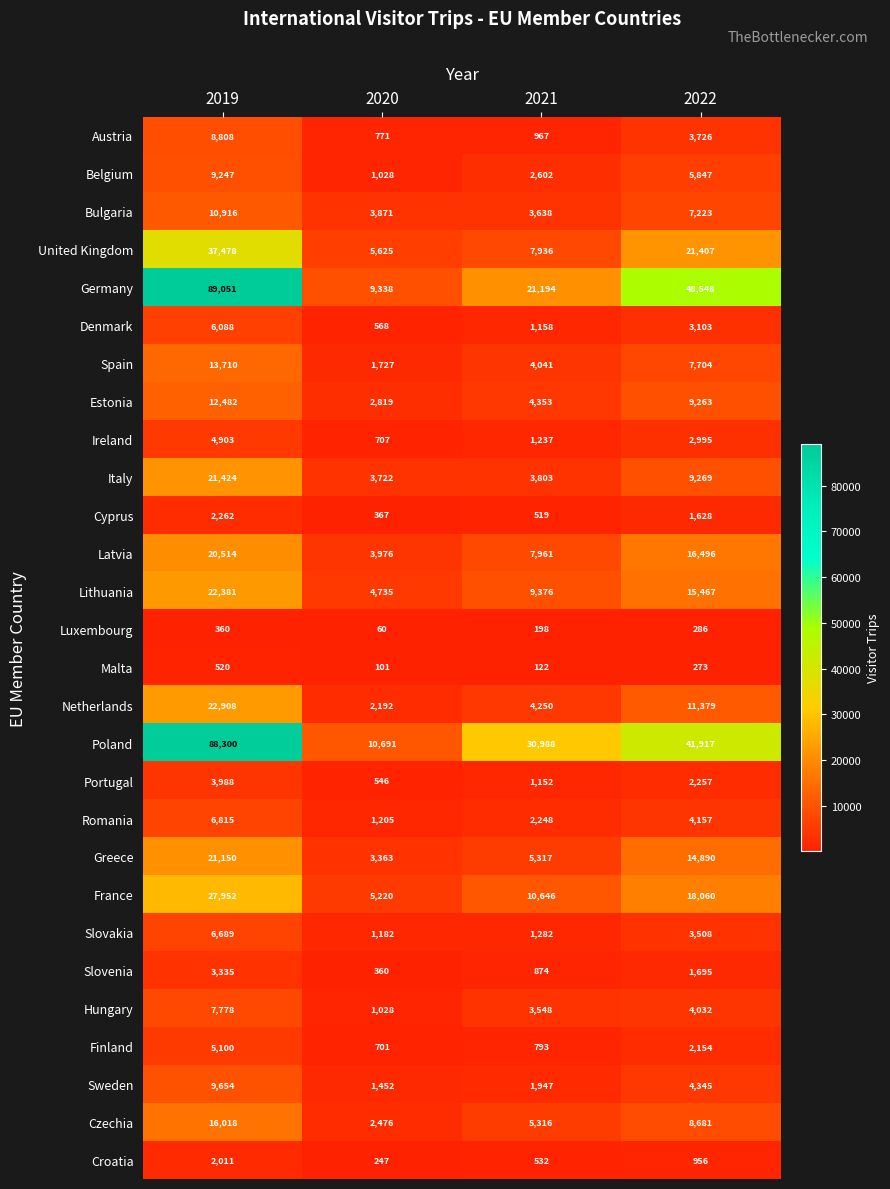

Which label corresponds to the smallest value in the chart?

2020